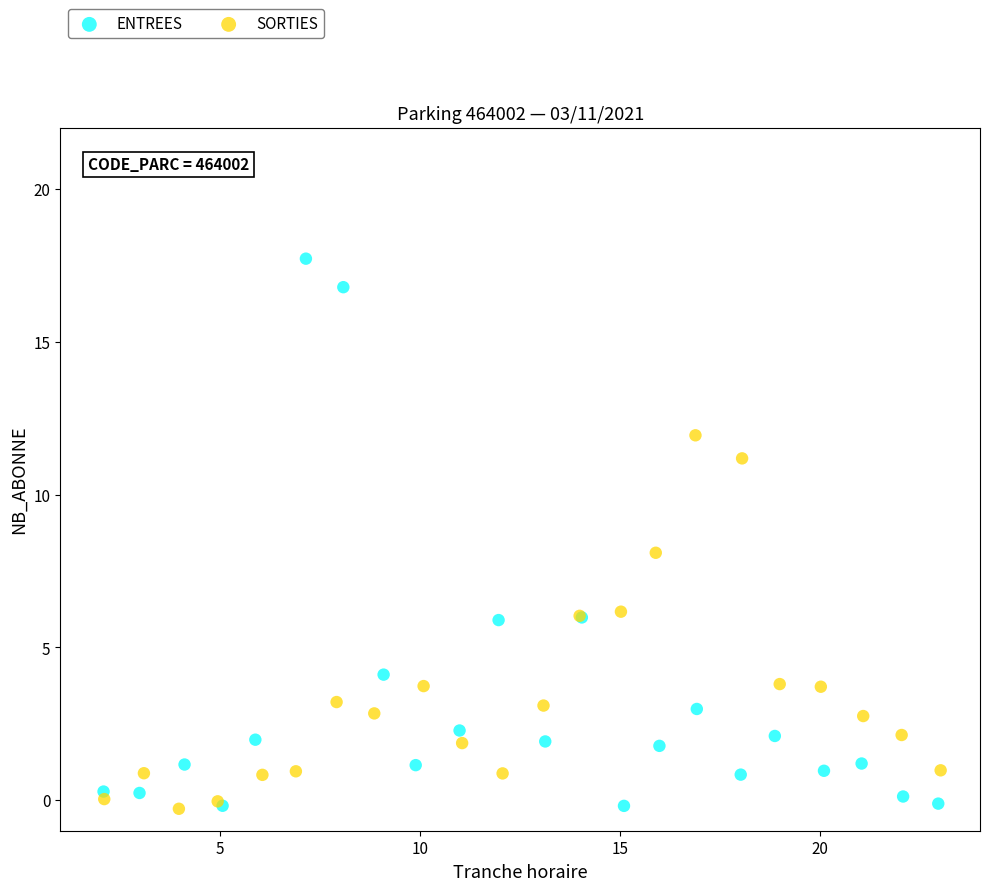

Which series has the largest Y range (max minus min)?

ENTREES